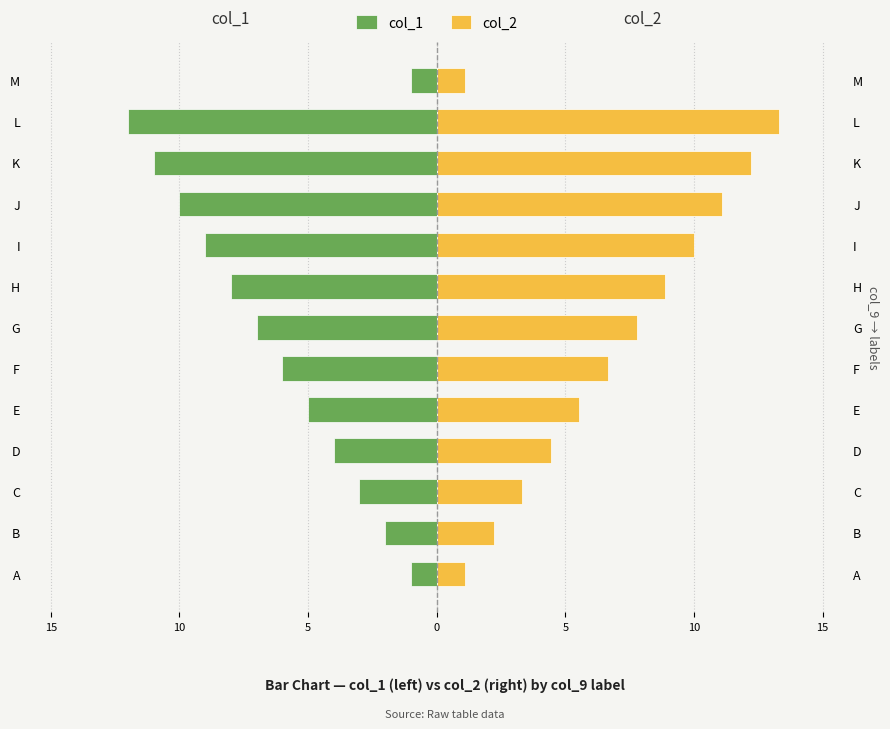

What is the difference between the maximum and minimum values in the col_2 series?

12.2